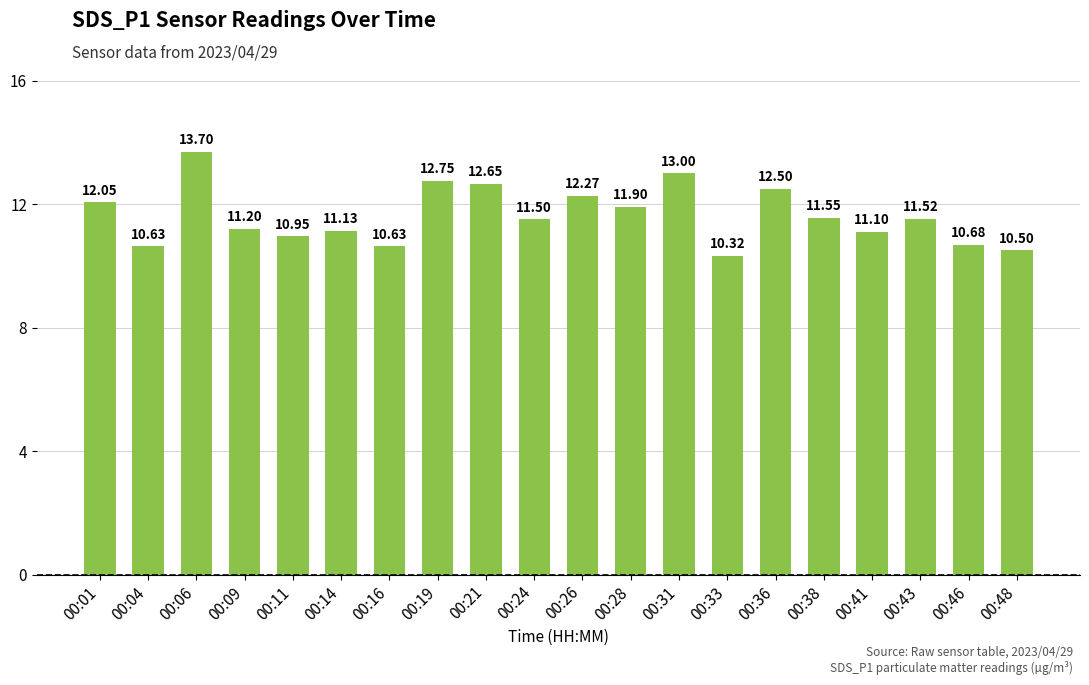

Which label corresponds to the smallest value in the chart?

00:33